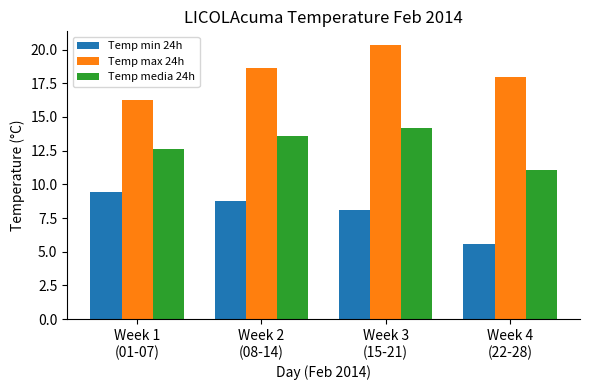

How many bars are there in total?

12